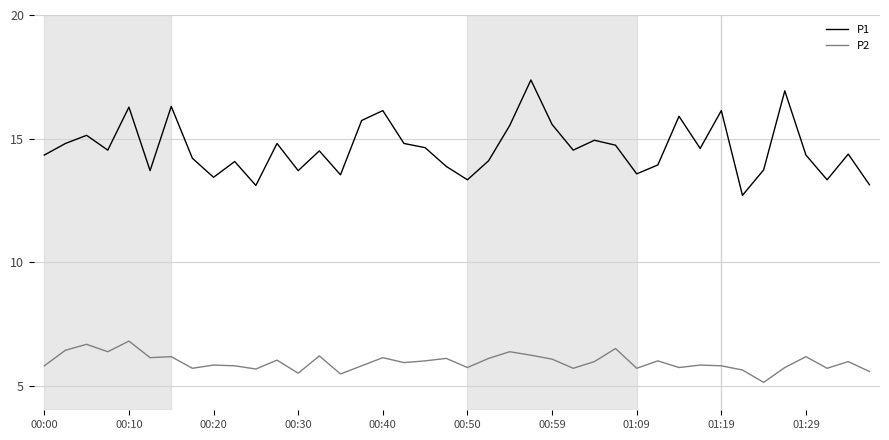

Which series has the largest range (max minus min)?

P1